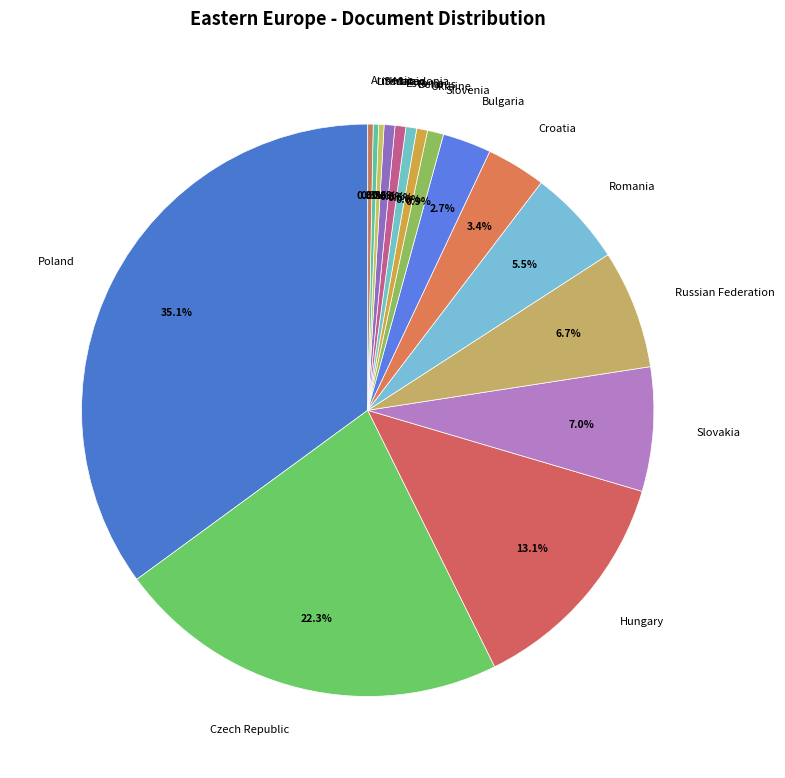

Is it true that Slovenia is 11% of the pie?

False